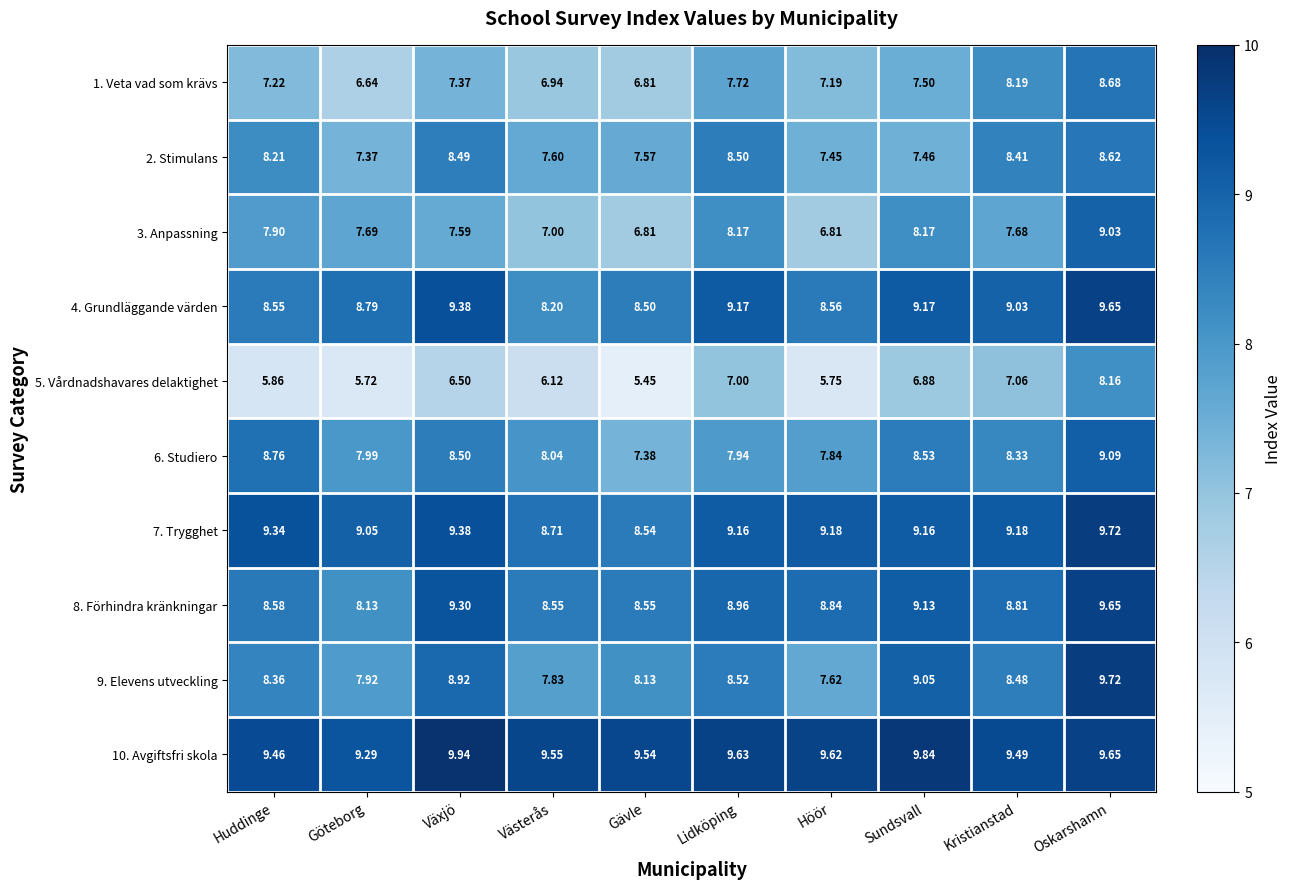

What is the difference between the highest and lowest values at Växjö?

3.4